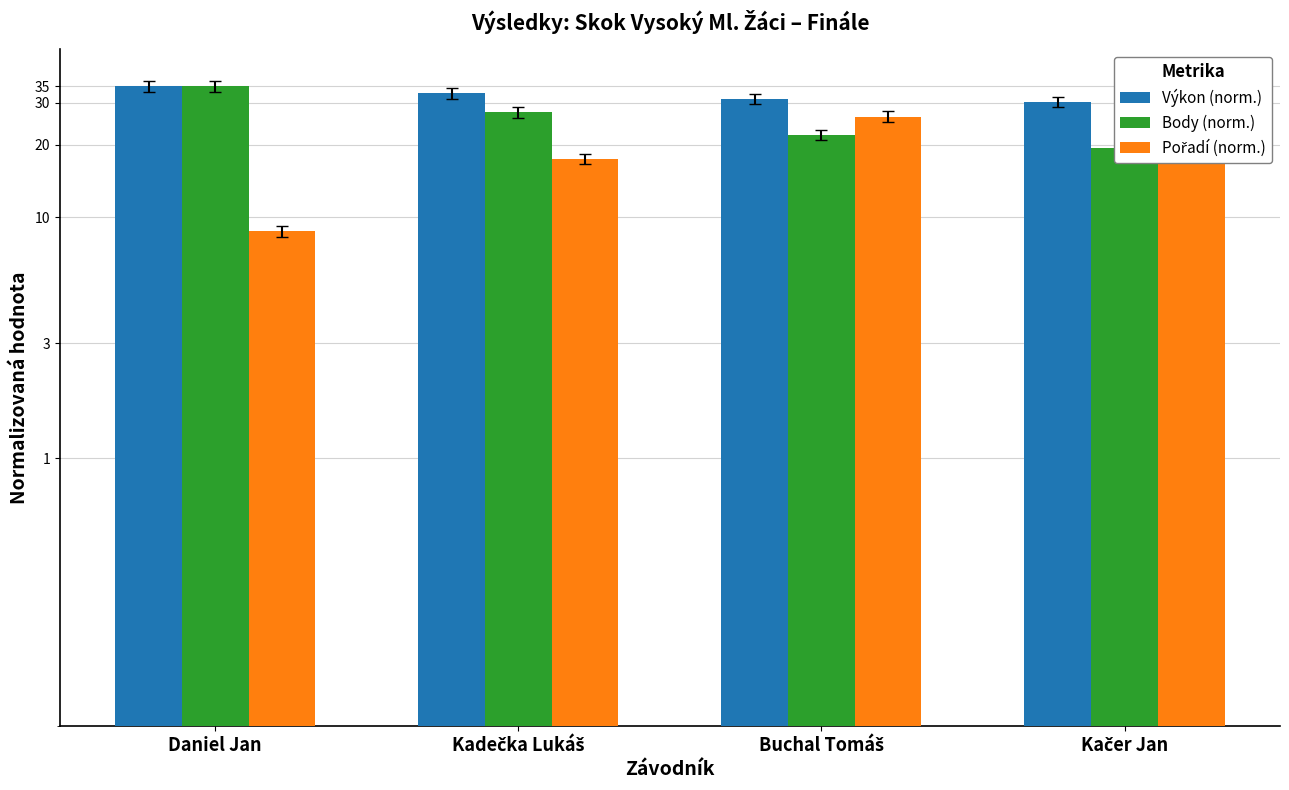

Between Buchal Tomáš and Kačer Jan, which is larger?

Buchal Tomáš